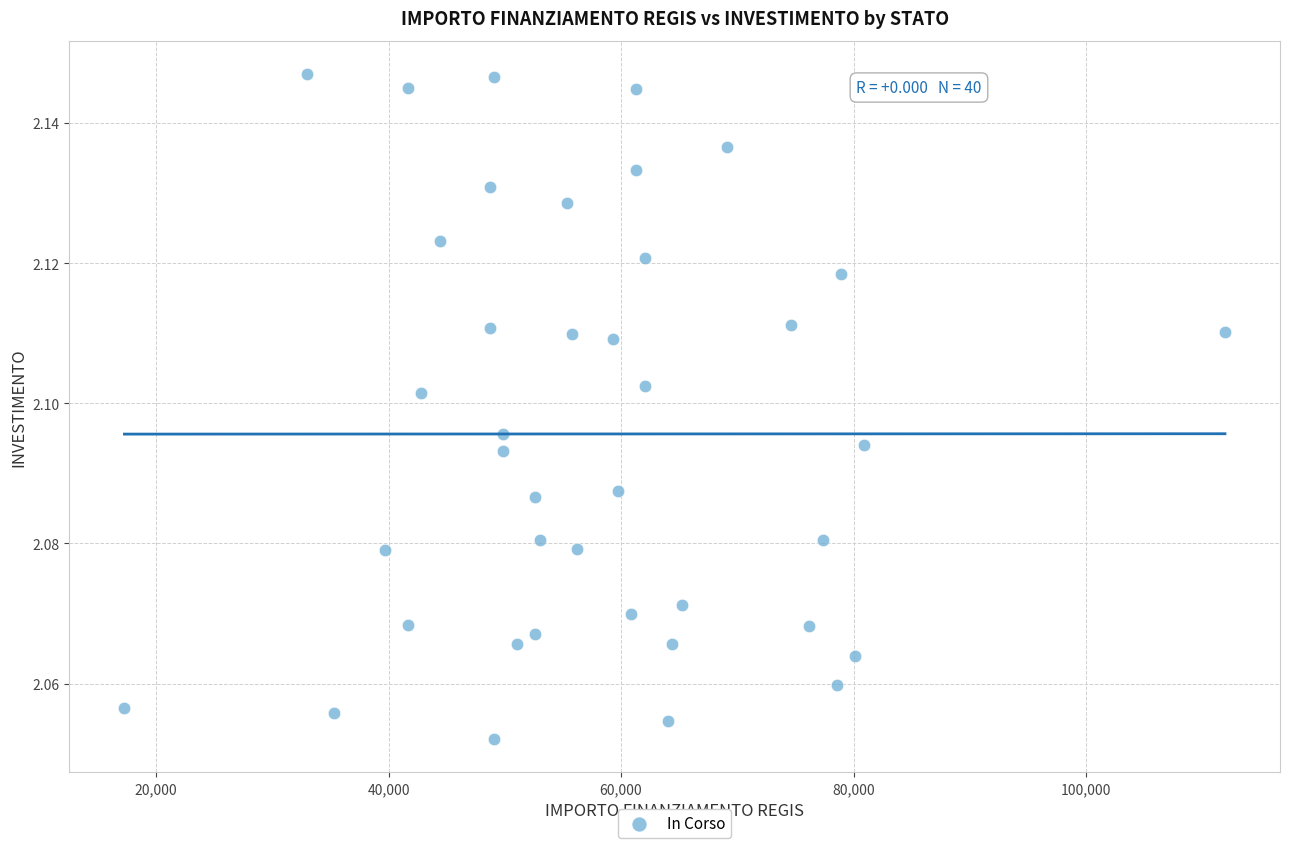

What is the range of X values (max minus min)?

94665.7